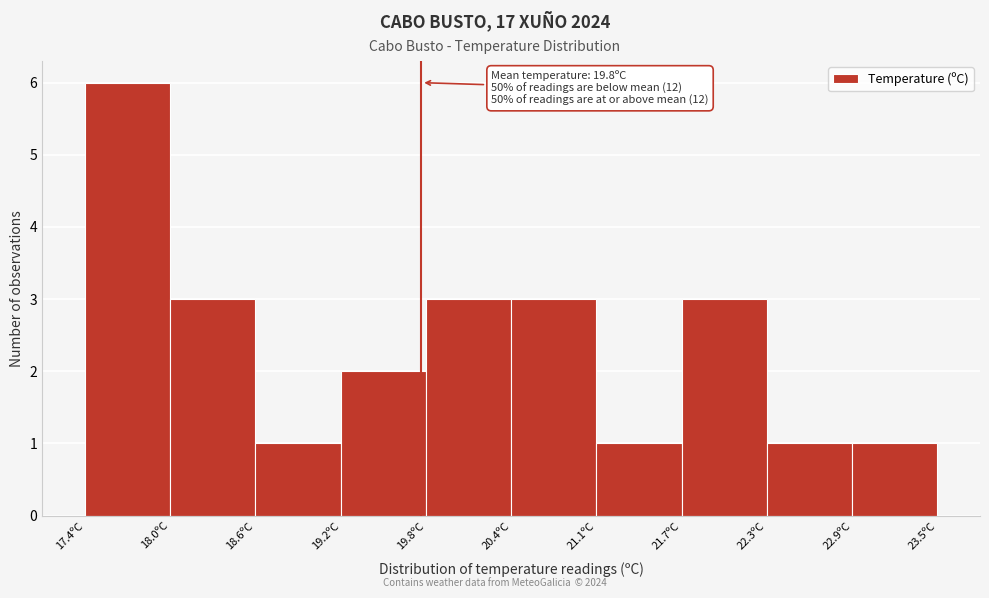

Over which range of the x-axis is the bar tallest?

17.40 to 18.01